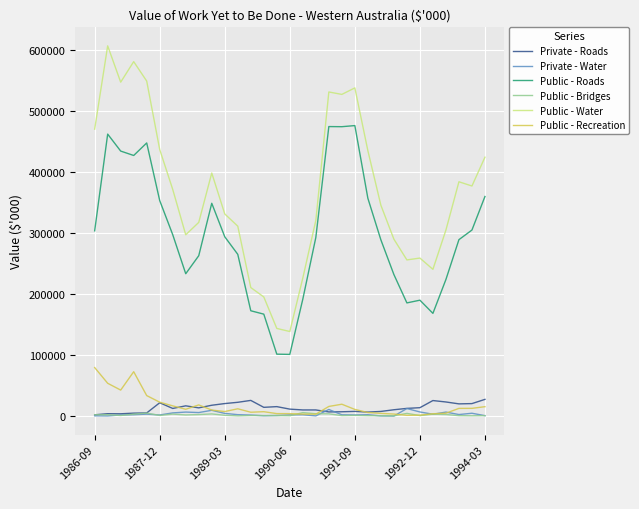

True or false: Public - Water and Private - Roads intersect in this chart.

False